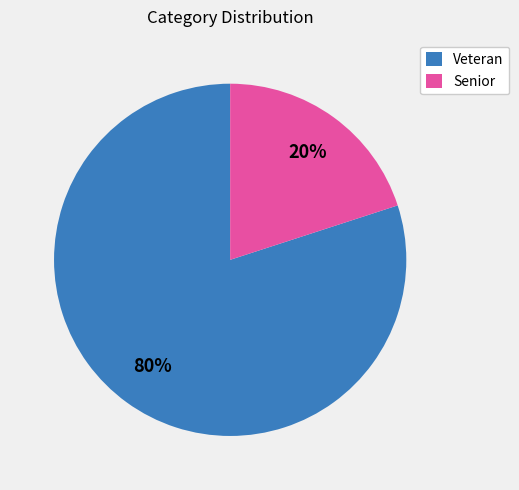

Combined, do Veteran and Senior account for over 50%?

Yes